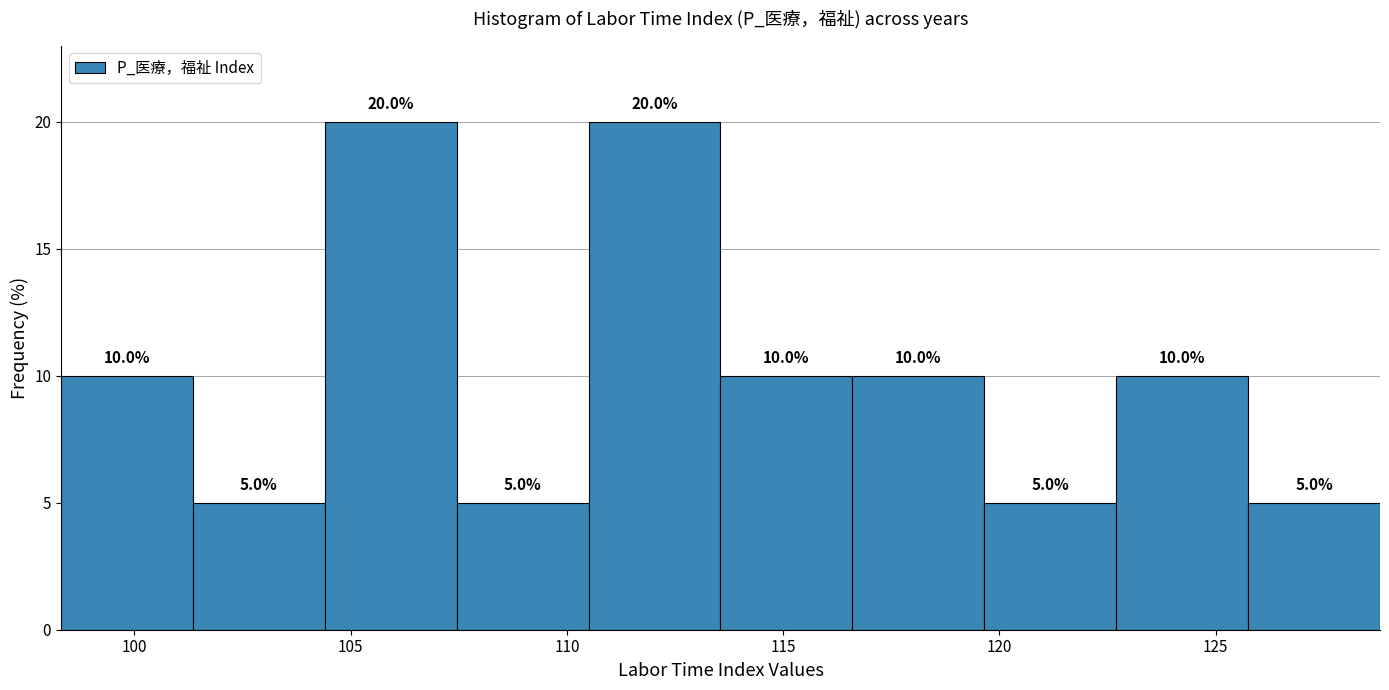

Reading left to right, transcribe this chart: for each bar, give the range it covers on the x-axis and its height. The bar edges are not printed on the chart, so give them approximately, as read against the axis.

98.30 to 101.35: 10.0
101.35 to 104.40: 5.0
104.40 to 107.45: 20.0
107.45 to 110.50: 5.0
110.50 to 113.55: 20.0
113.55 to 116.60: 10.0
116.60 to 119.65: 10.0
119.65 to 122.70: 5.0
122.70 to 125.75: 10.0
125.75 to 128.80: 5.0